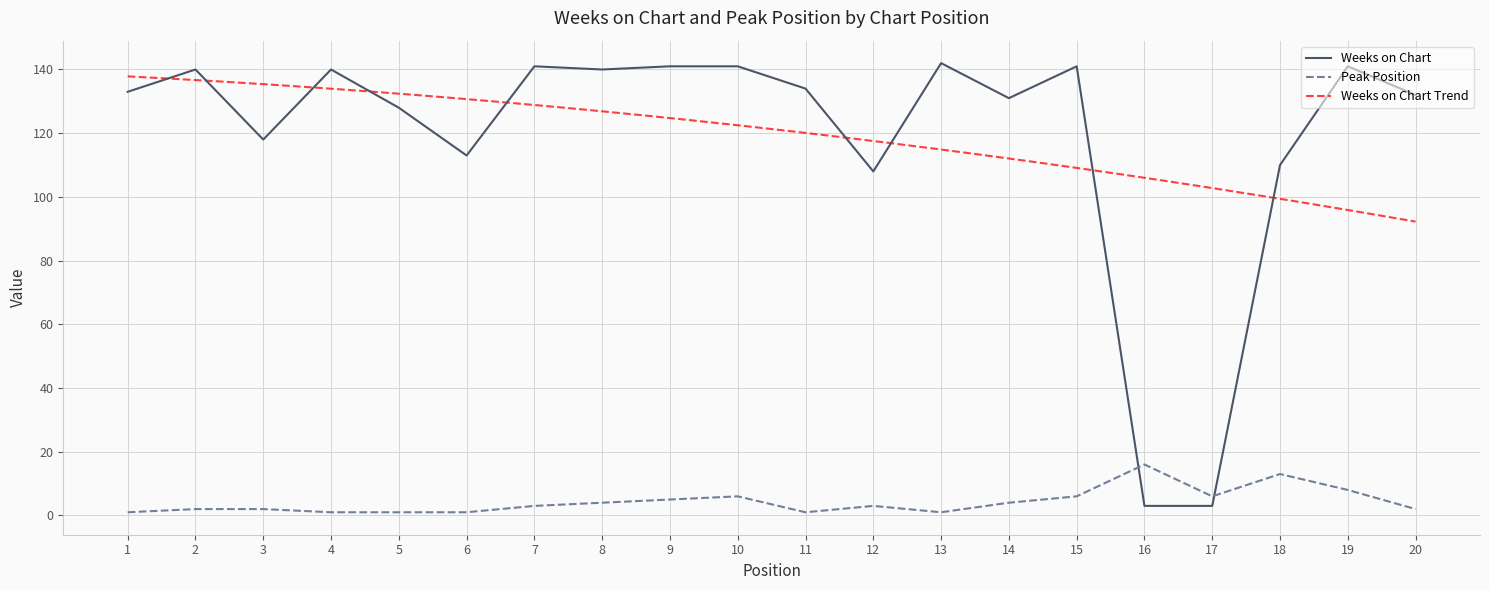

What is the total value across all series at 3?

120